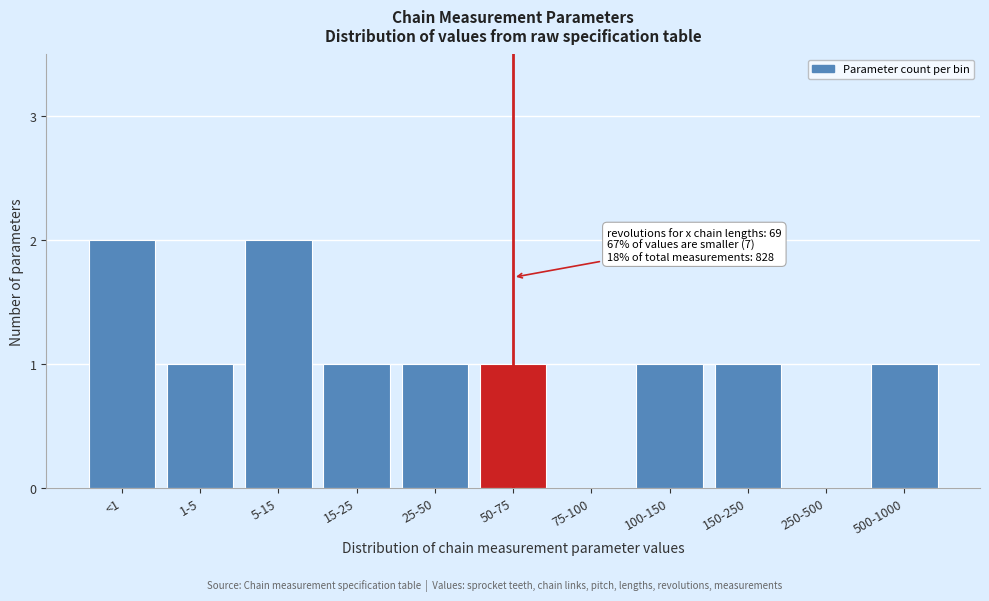

Reading left to right, transcribe all the data shown in this chart.

<1=2	1-5=1	5-15=2	15-25=1	25-50=1	50-75=1	75-100=0	100-150=1	150-250=1	250-500=0	500-1000=1